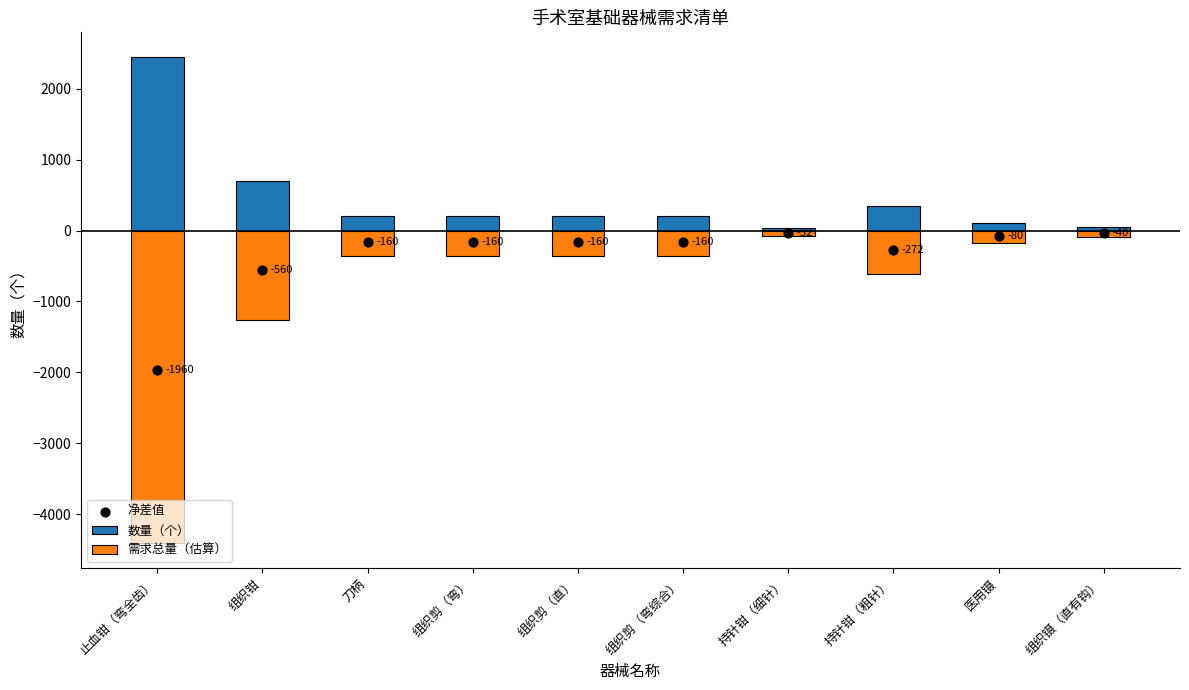

Which series has the largest Y range (max minus min)?

需求总量（估算）